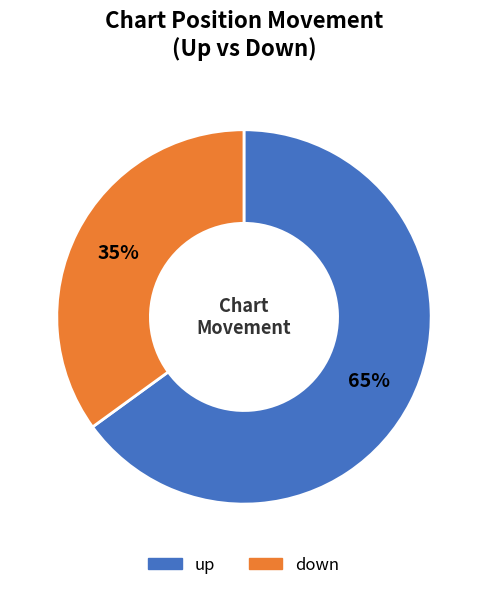

Rank the categories by value from lowest to highest.

down, up